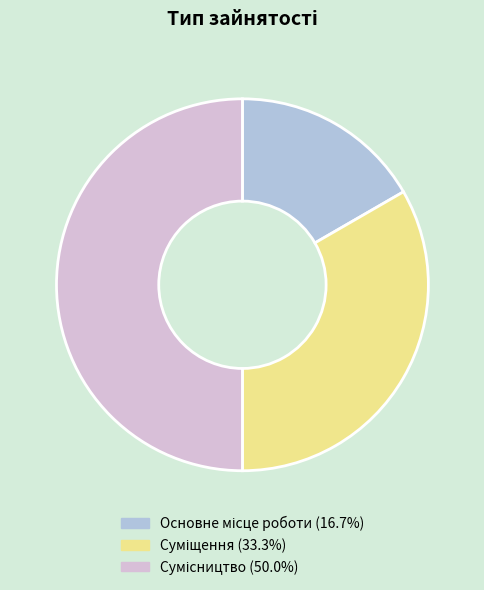

The Основне місце роботи slice represents 27% of the pie. True or false?

False